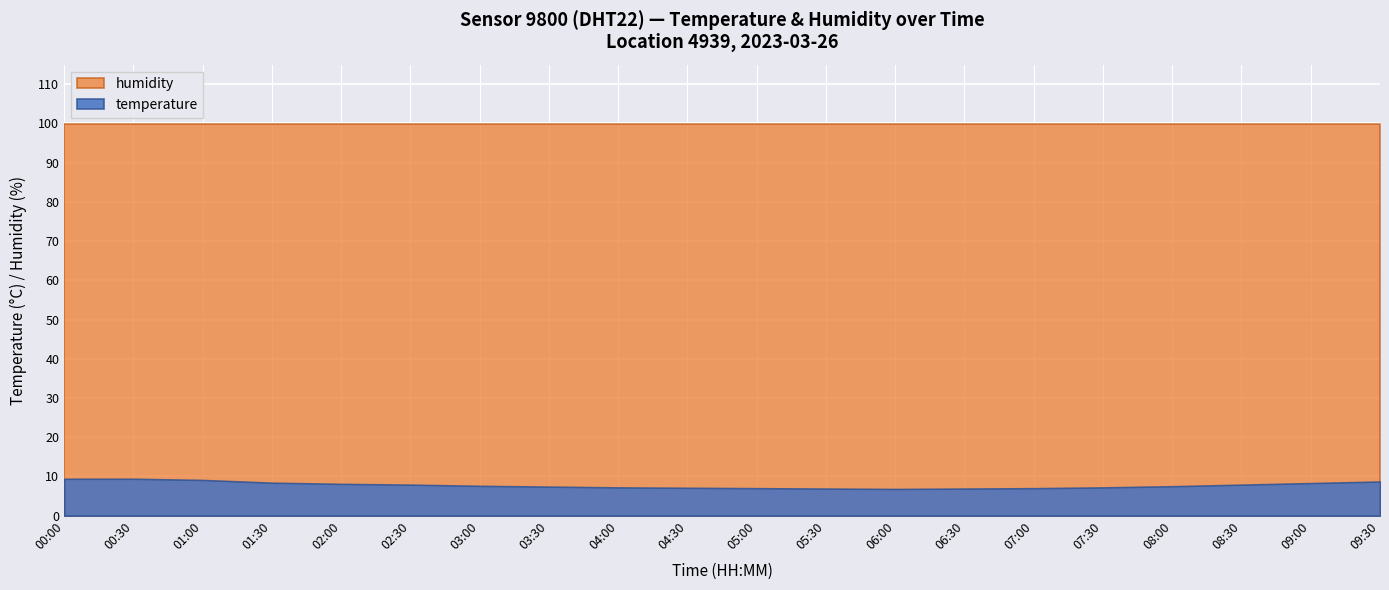

Between 01:30 and 09:00, which series saw the biggest shift?

temperature